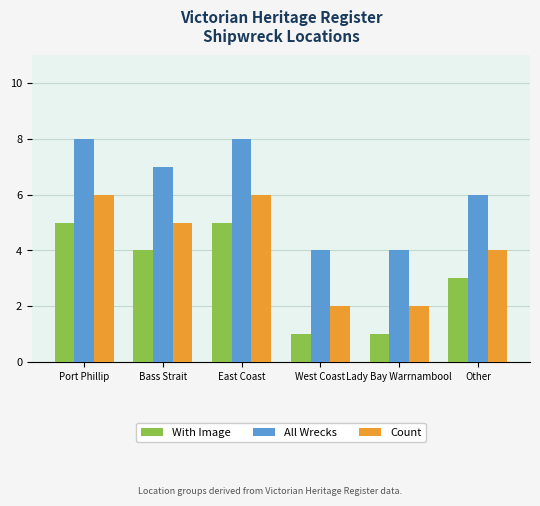

What is the lowest value of the Count series?

2